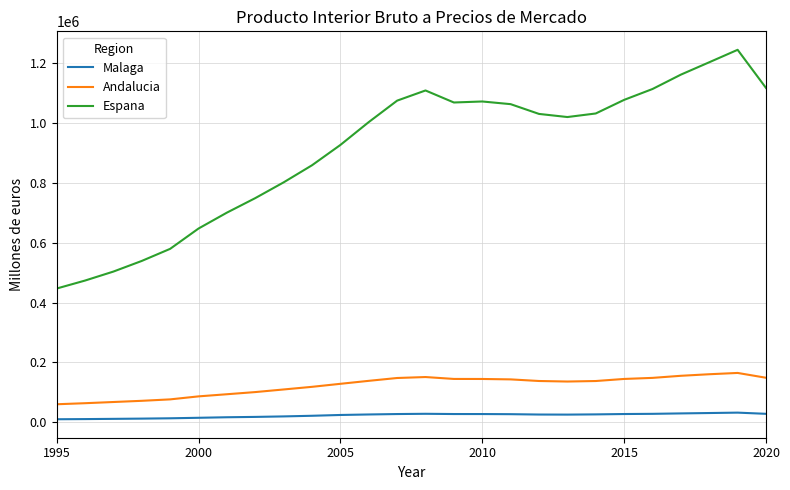

What is the maximum value shown in the chart?

1245513.0